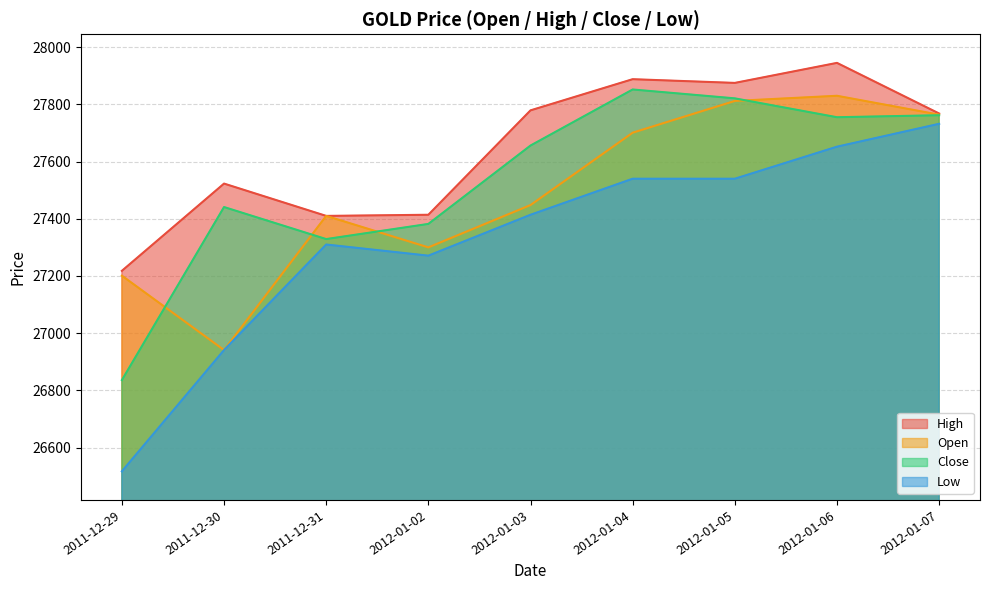

At which category does the chart reach its peak across all series?

2012-01-06